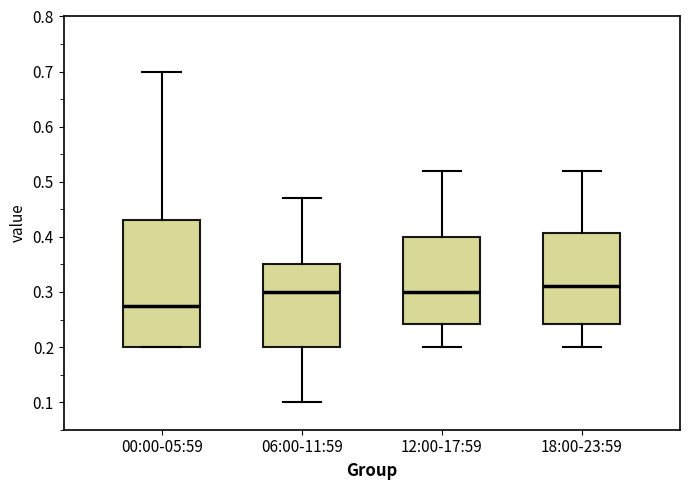

Reading left to right, read every box against the y-axis: the position of its median line, the range the box covers, and the ends of its whiskers. The values are not printed on the chart, so give them approximately, as read against the axis.

00:00-05:59: median 0.28, box 0.20 to 0.43, whiskers 0.20 to 0.70
06:00-11:59: median 0.30, box 0.20 to 0.35, whiskers 0.10 to 0.47
12:00-17:59: median 0.30, box 0.24 to 0.40, whiskers 0.20 to 0.52
18:00-23:59: median 0.31, box 0.24 to 0.41, whiskers 0.20 to 0.52